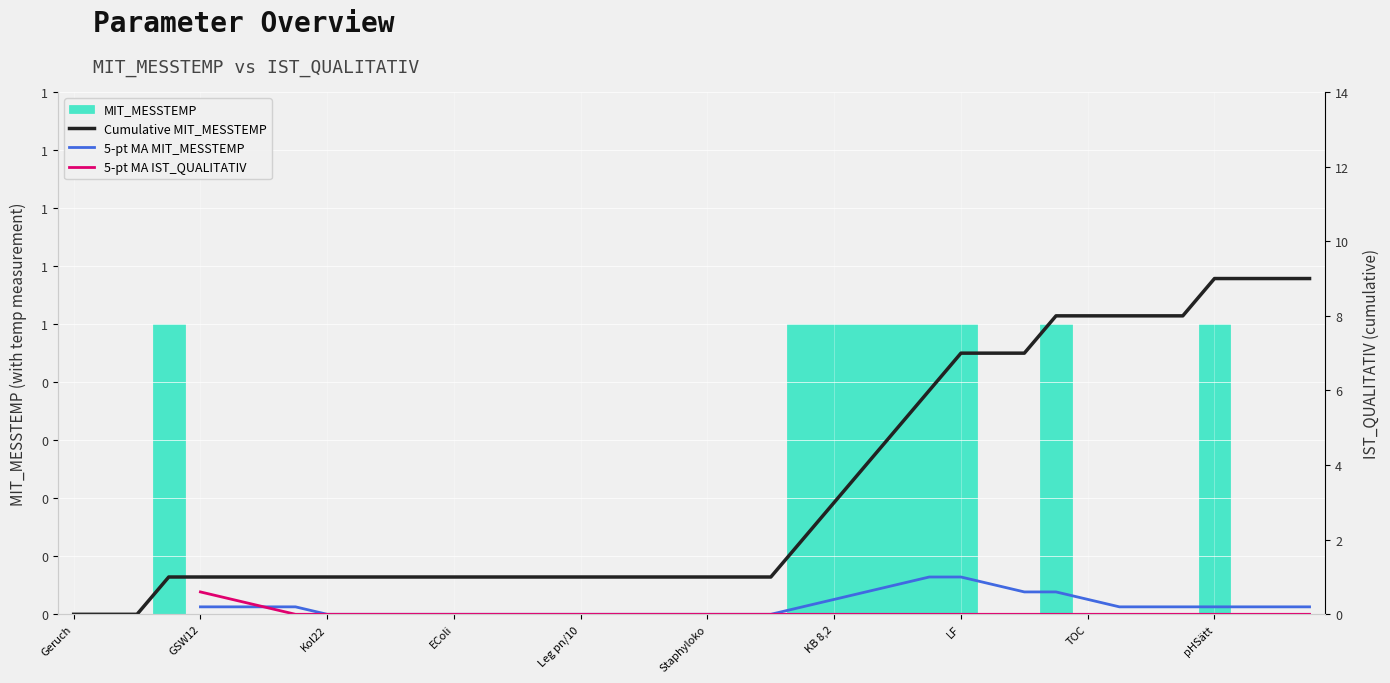

What is the spread (max minus min) of values at Kol22?

1.0